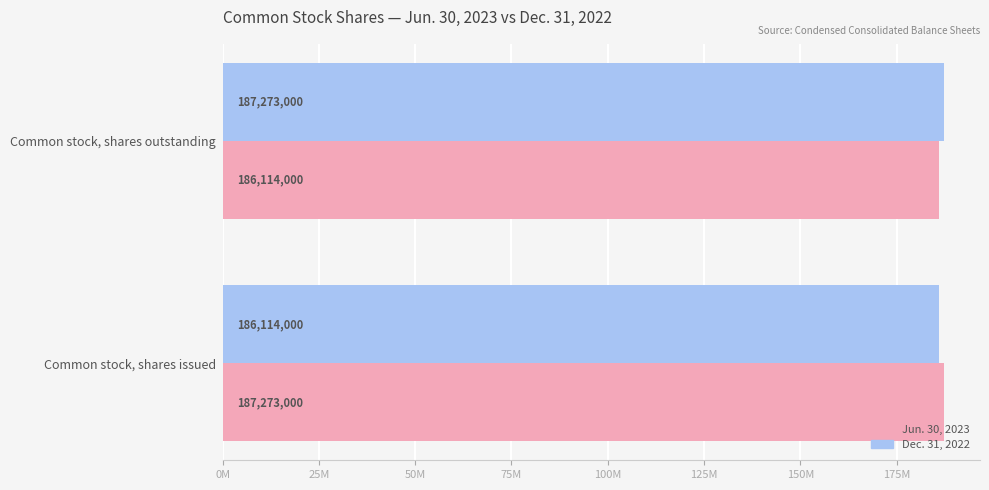

What is the average value of the Jun. 30, 2023 series?

186693500